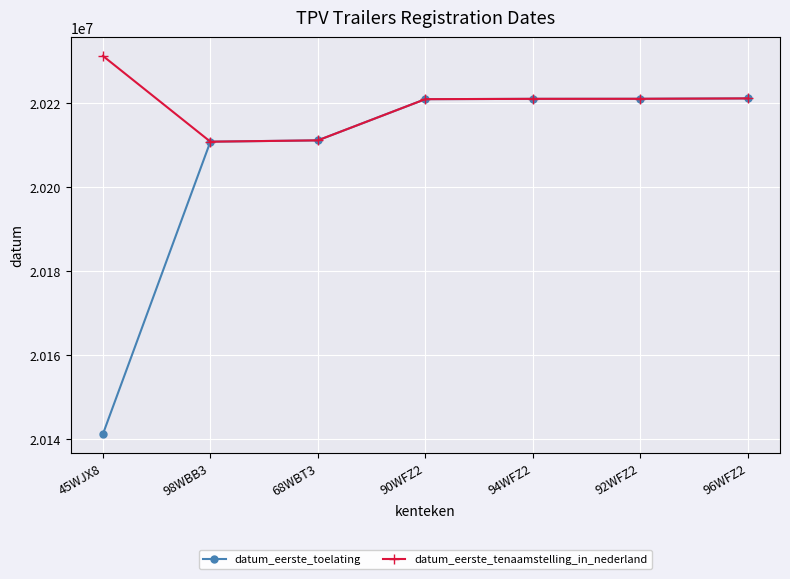

Which category has the highest value across all series?

45WJX8